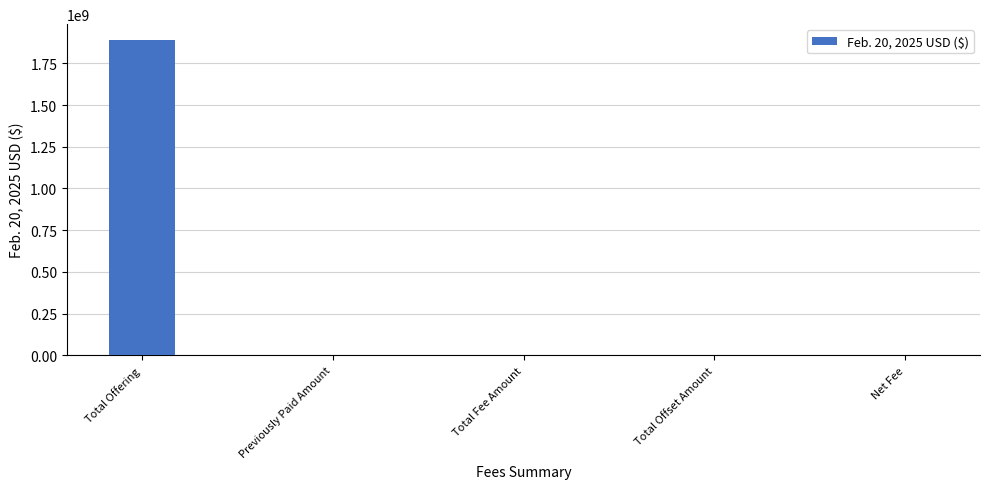

What is the sum of all values?

1890773184.7